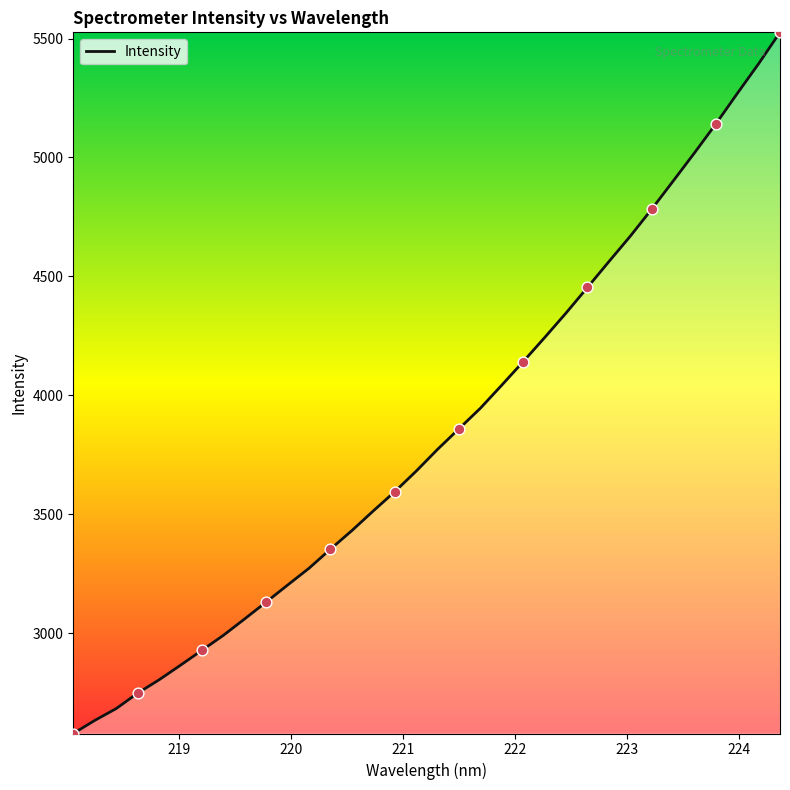

What is the maximum value shown in the chart?

5525.9